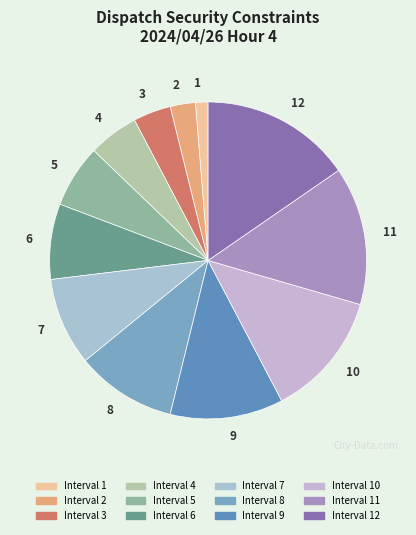

Which category has the biggest portion of the pie?

12